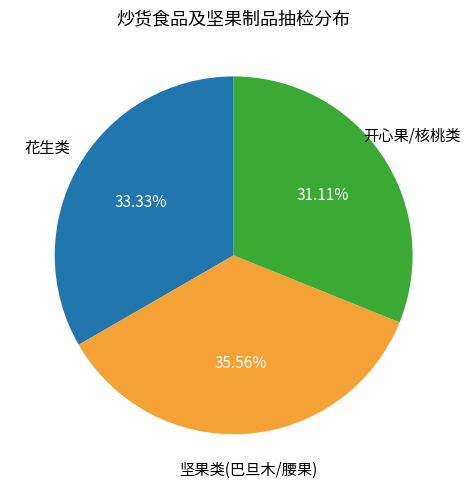

Is there a majority slice in this chart?

No